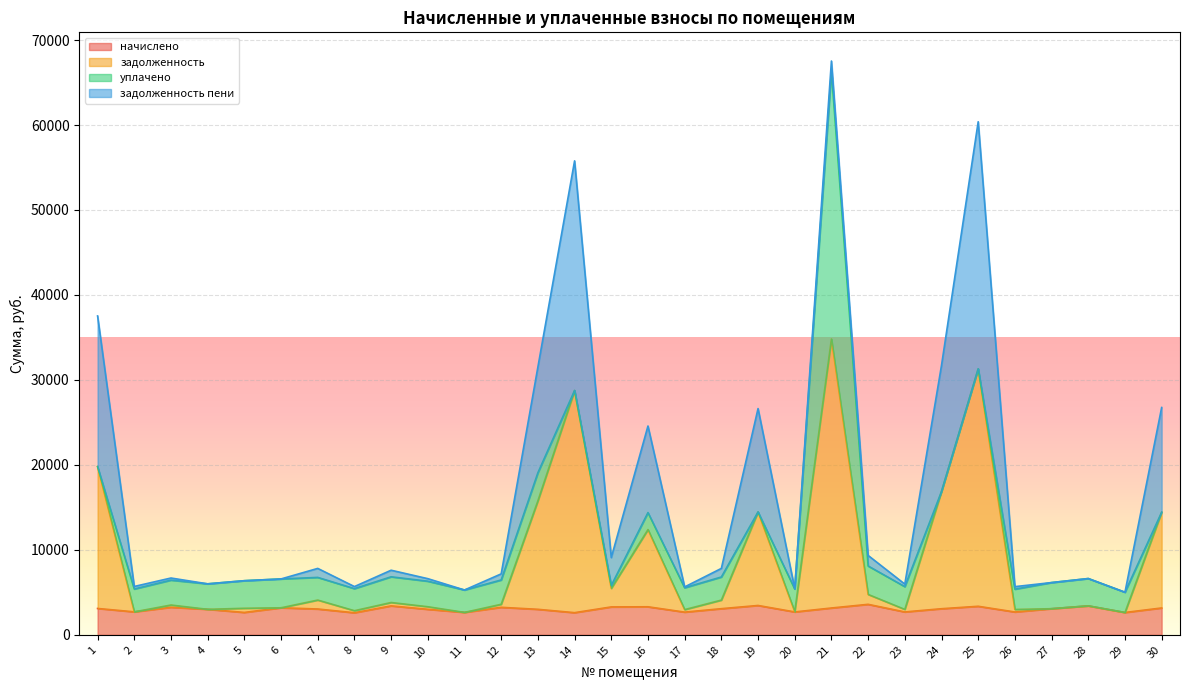

True or false: задолженность and начислено cross at least once.

False